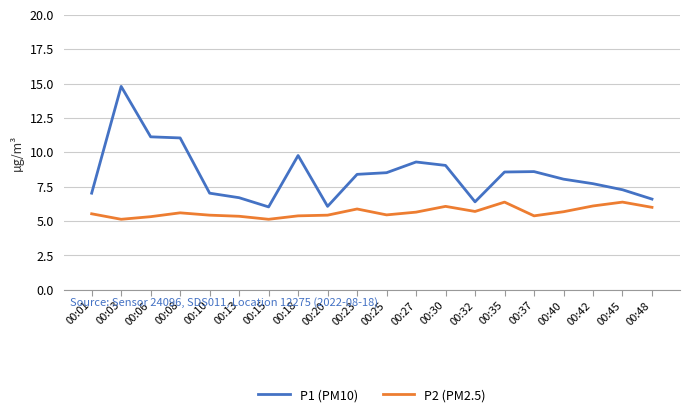

What is the maximum value shown in the chart?

14.8